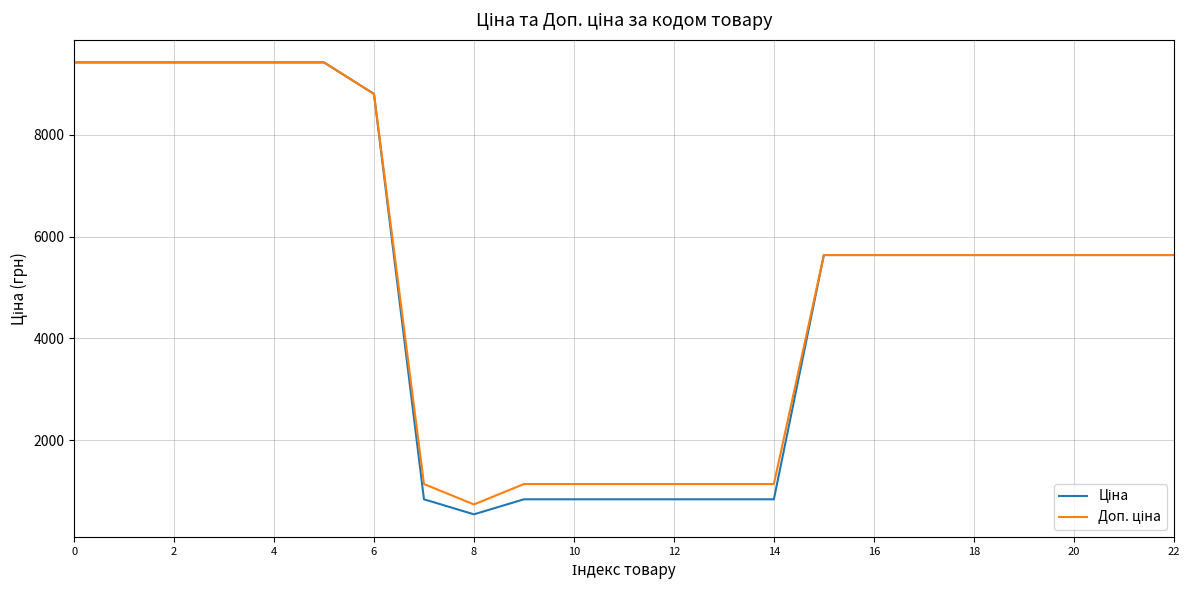

What is the maximum value shown in the chart?

9416.9